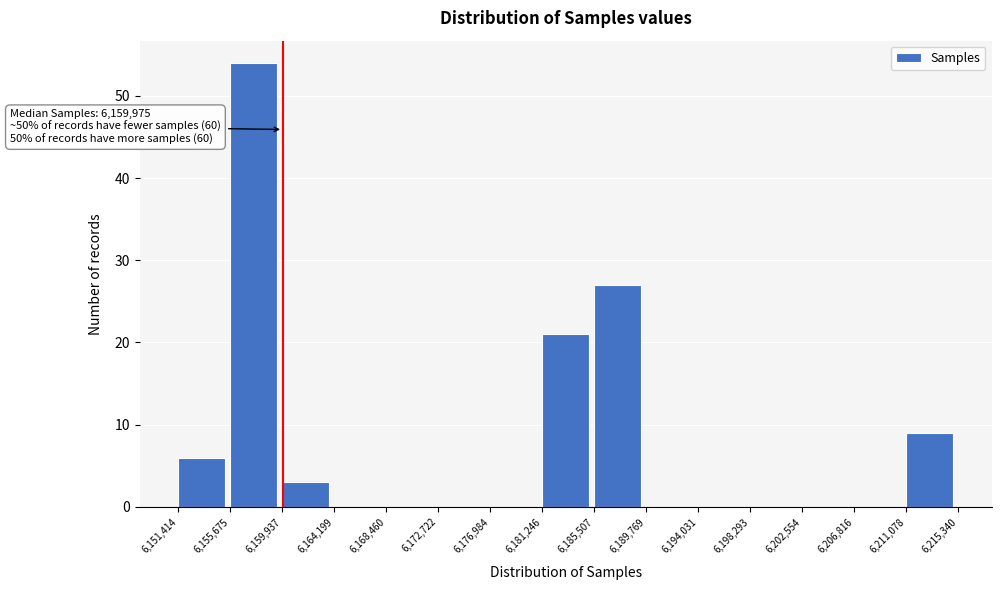

Which range on the x-axis has the tallest bar?

6,155,675 to 6,159,937